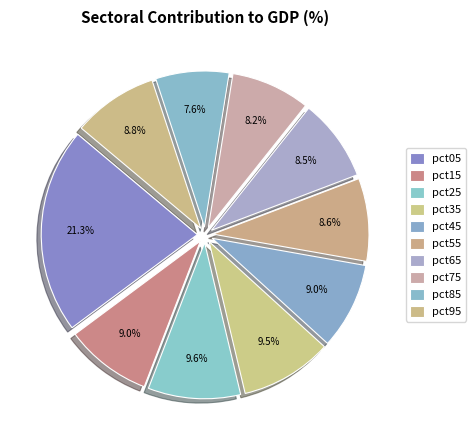

How many segments does this pie chart have?

10